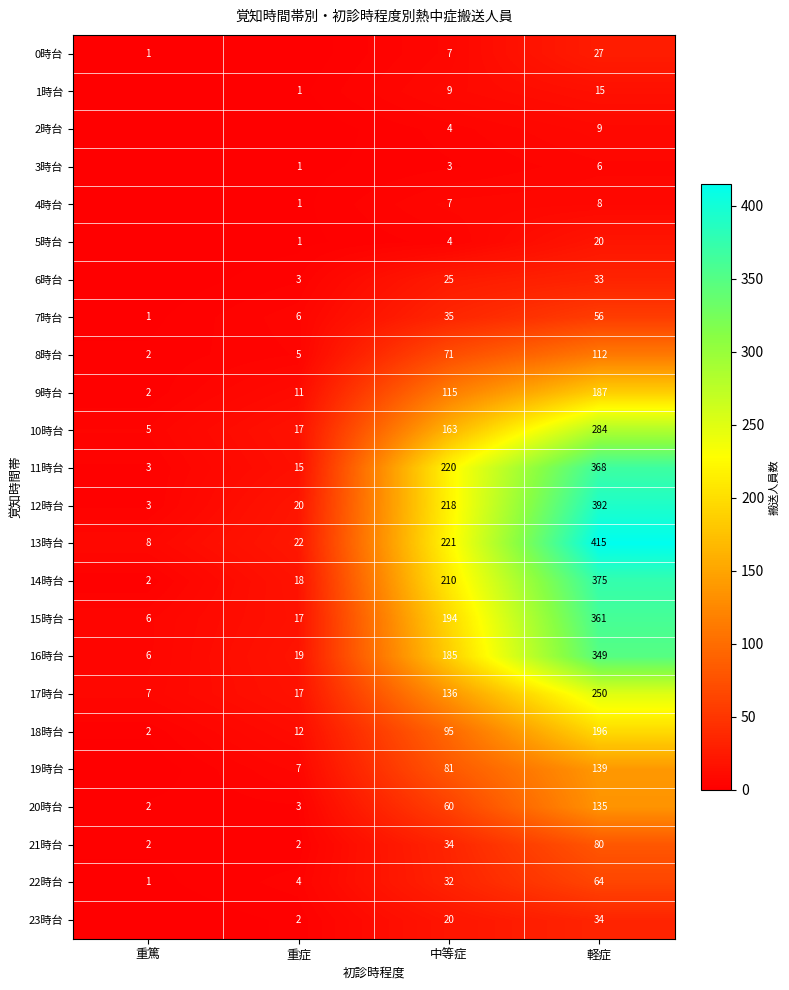

Which has a higher value, 中等症 or 重症?

中等症